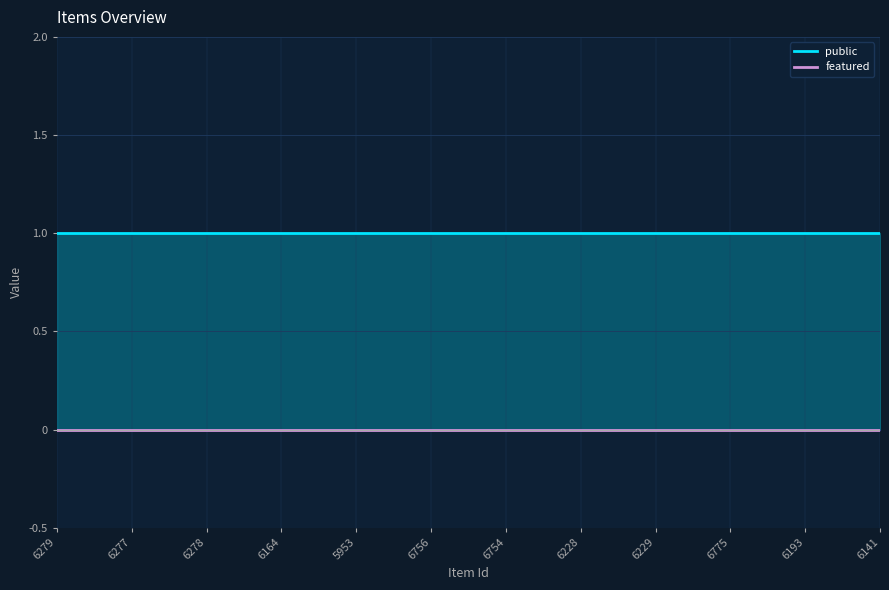

What is the total value across all series at 6279?

1